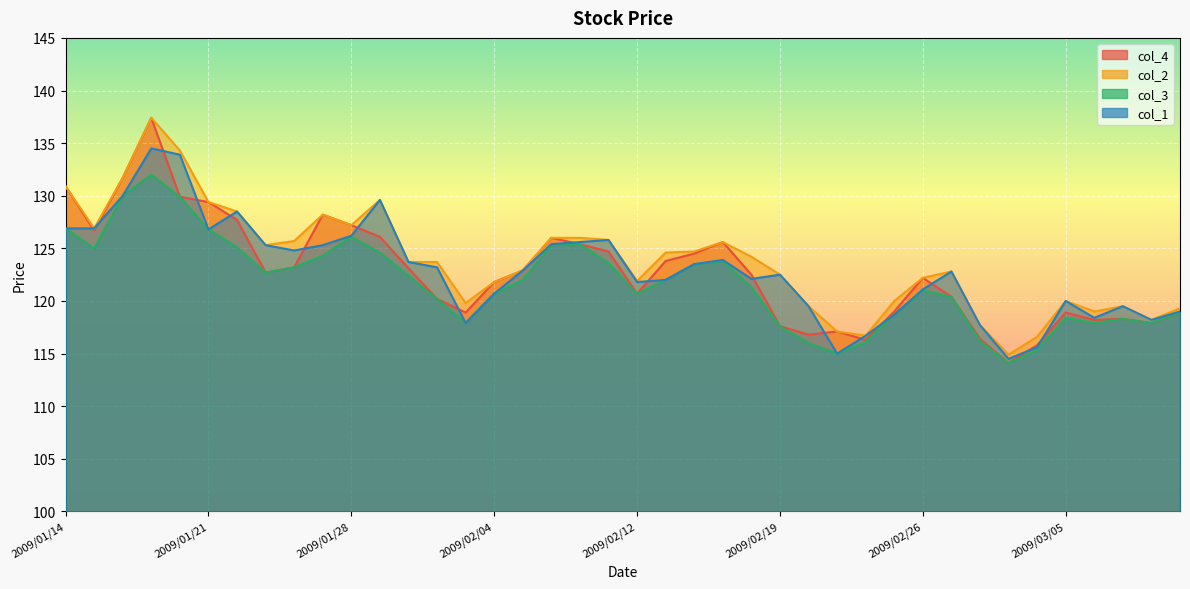

How many interior local peaks does the col_3 series have?

7